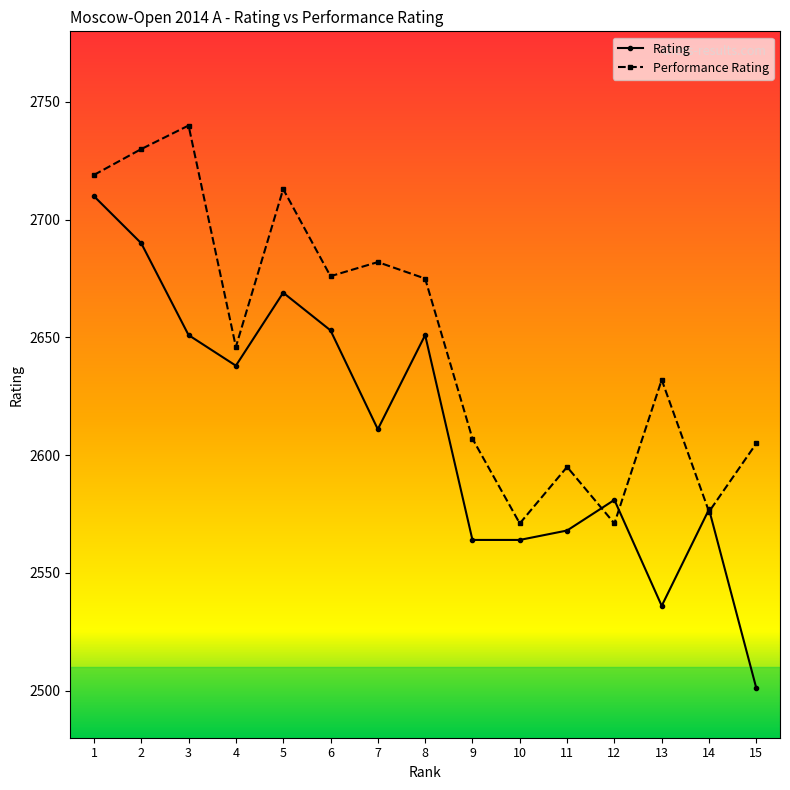

How many interior local peaks does the Performance Rating series have?

5